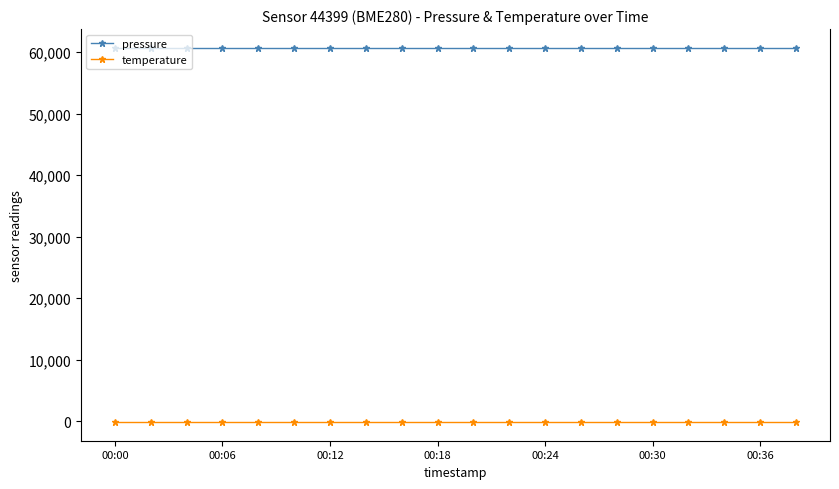

How many lines are shown in the chart?

2